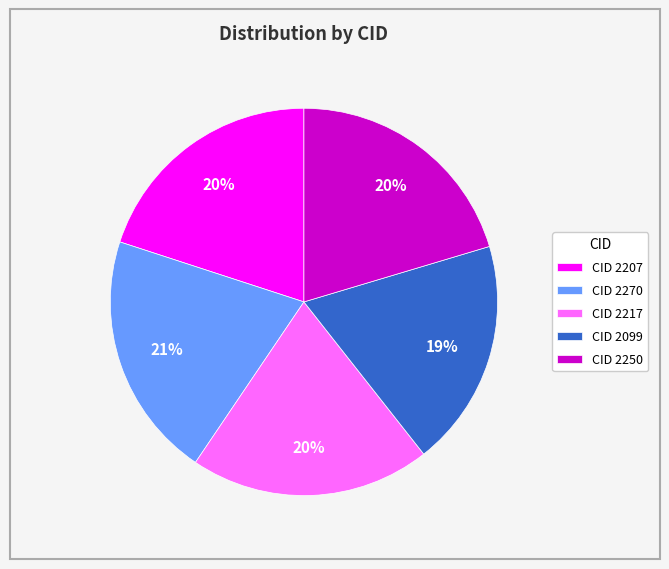

The CID 2270 slice represents 35% of the pie. True or false?

False